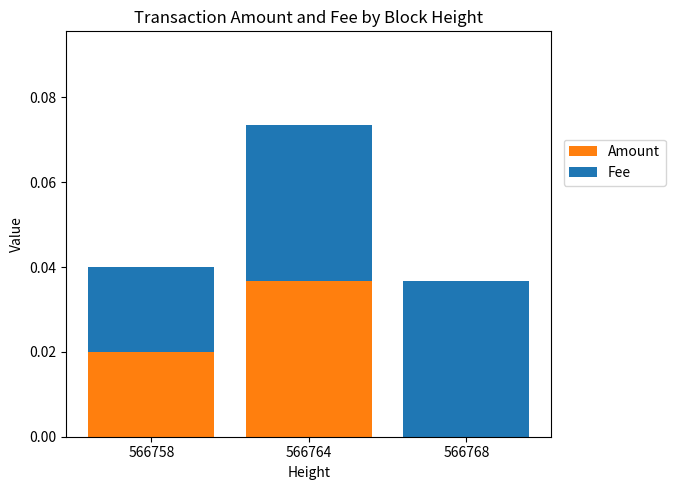

At which label is Amount closest to 0?

566768